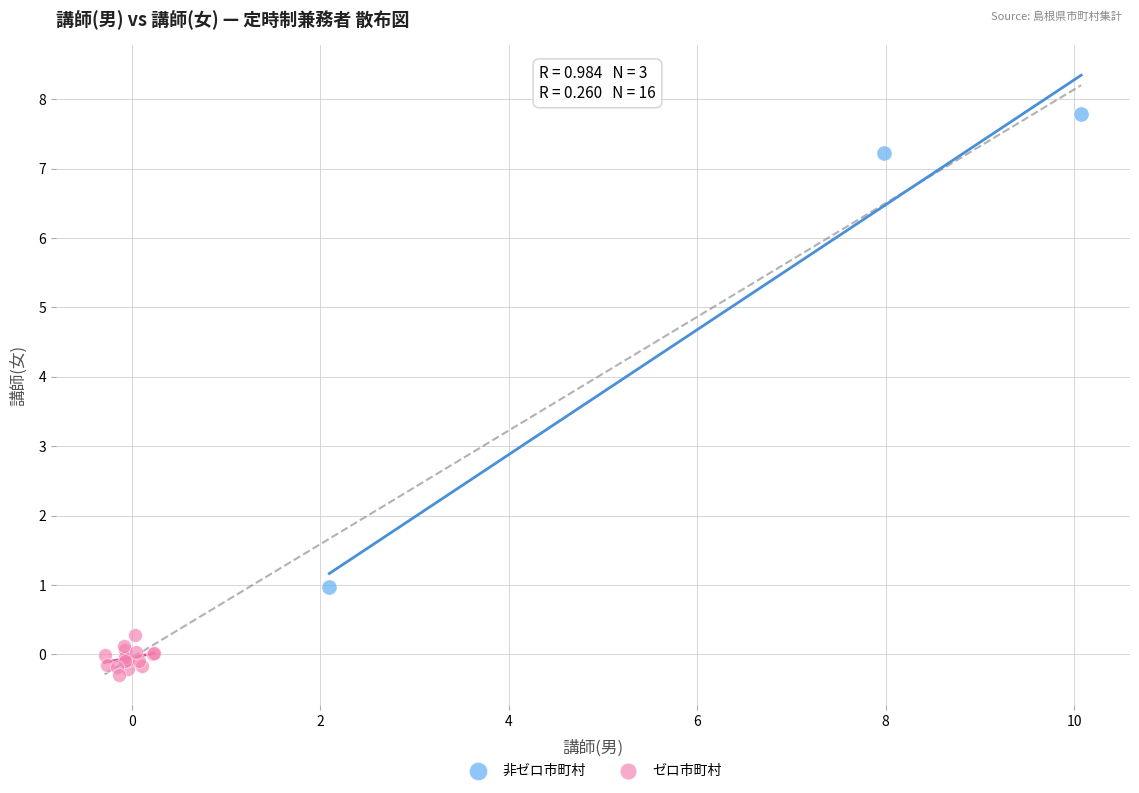

Which series reaches the maximum Y coordinate?

非ゼロ市町村